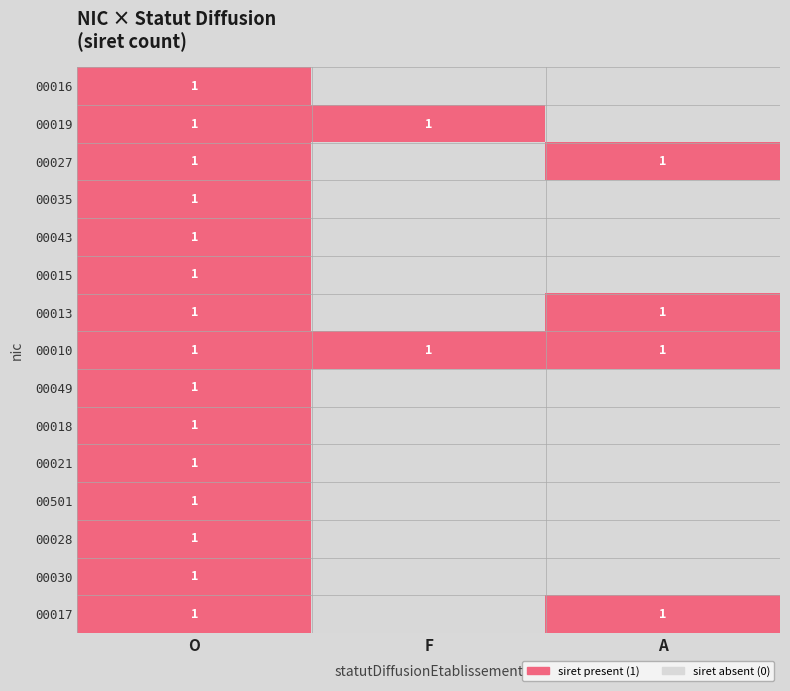

The 00017 series shows 2 at O. True or false?

False